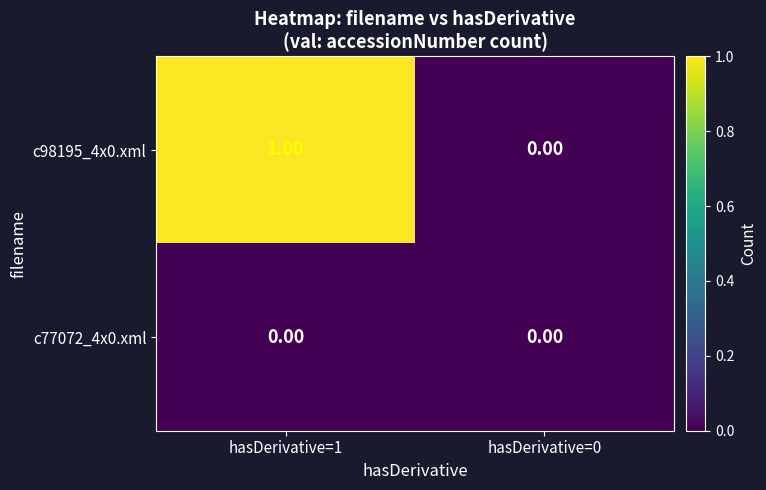

Which series has the largest total across all categories?

c98195_4x0.xml